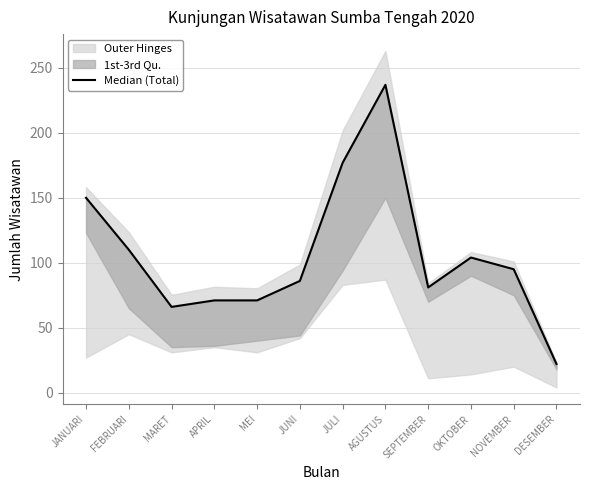

What is the value of the 7th point from the left?

177